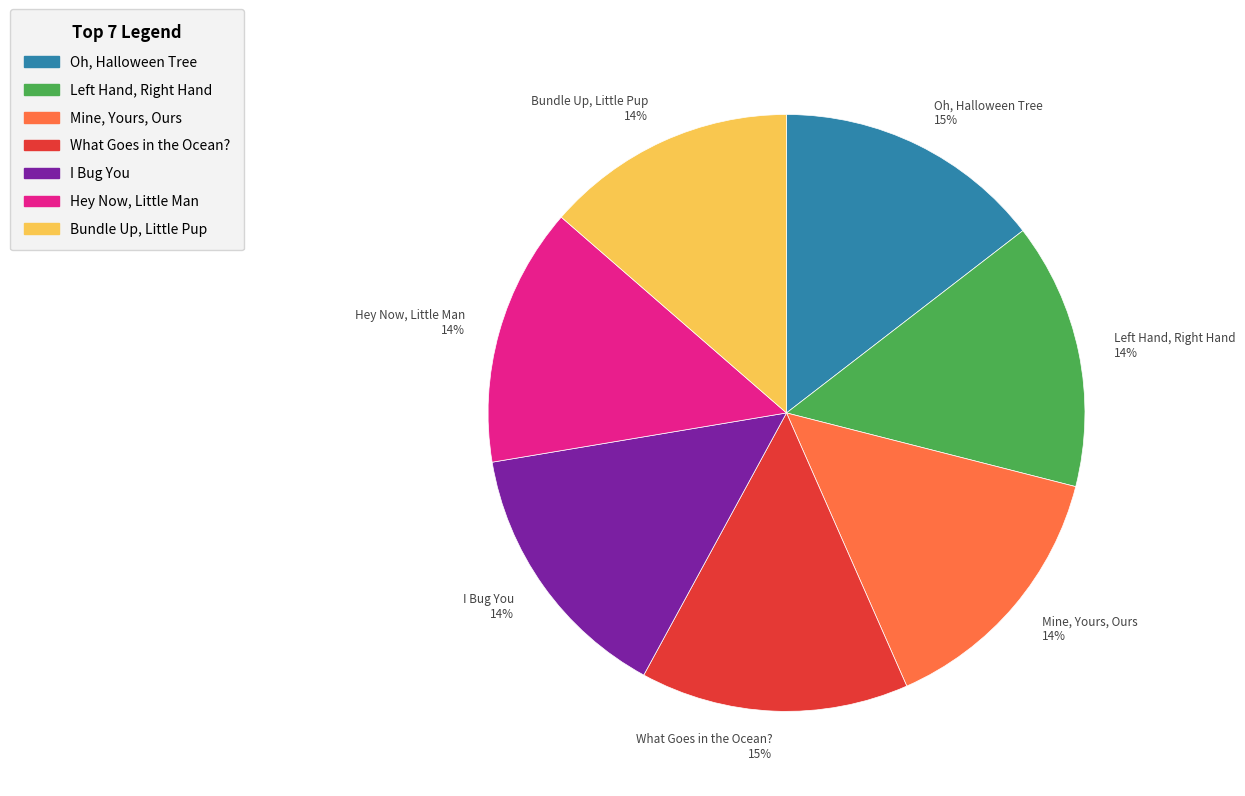

Approximately how many times larger is the value at Hey Now, Little Man 14% compared to I Bug You 14%?

1.0